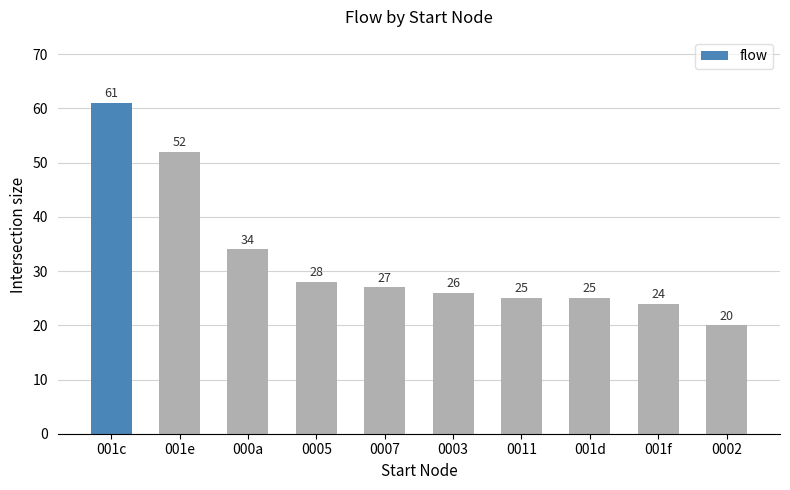

True or false: the data shows 24 at 001f.

True